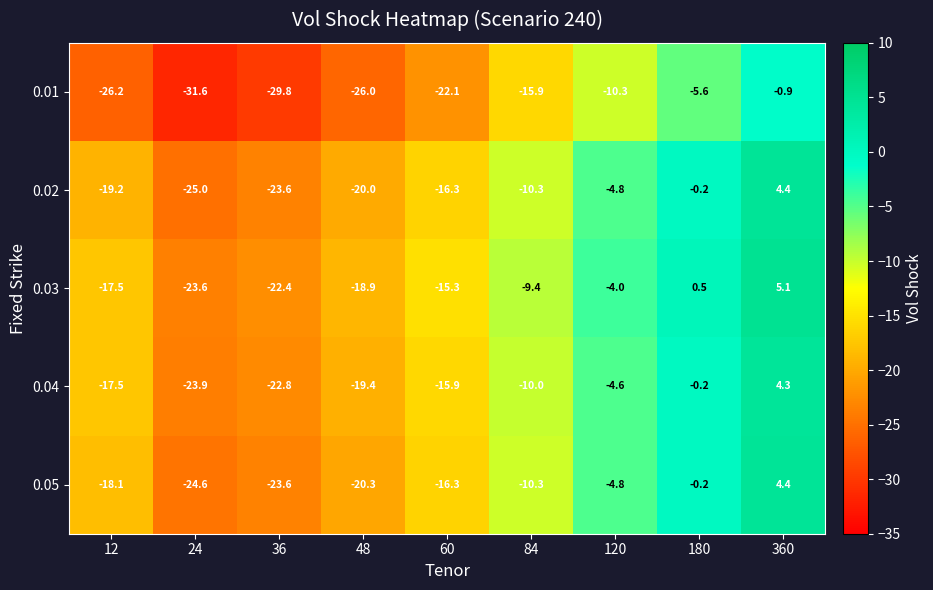

How many negative values does the 0.02 series have?

8